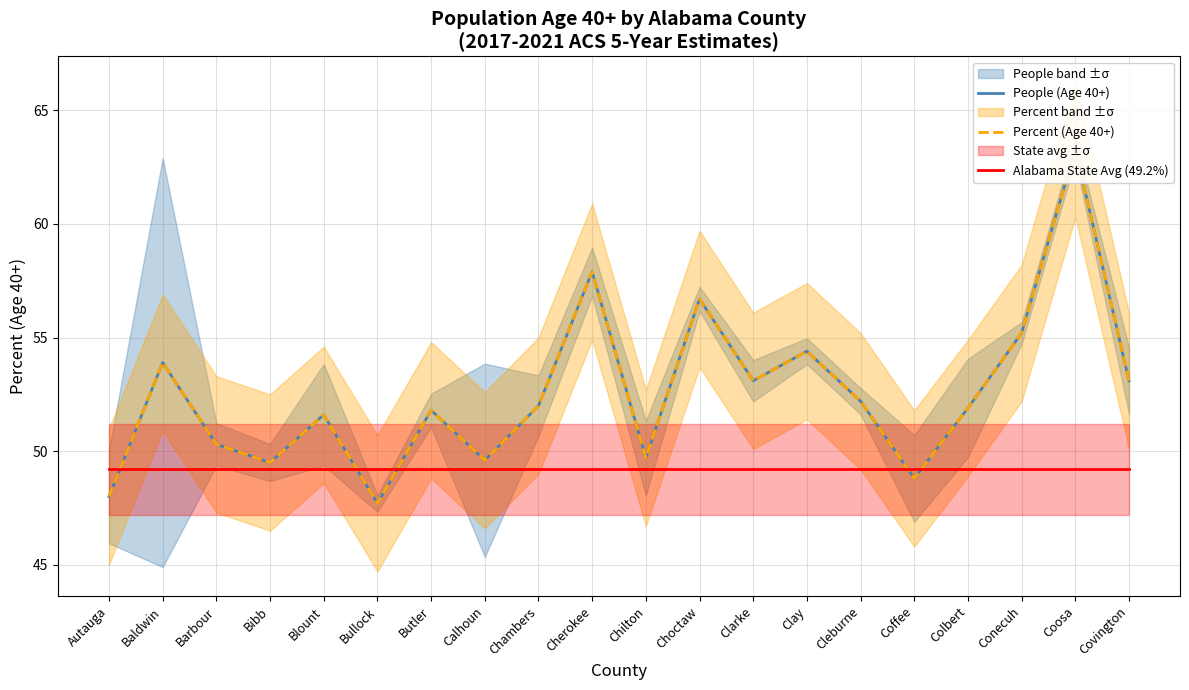

What is the minimum value for Percent (Age 40+)?

47.7